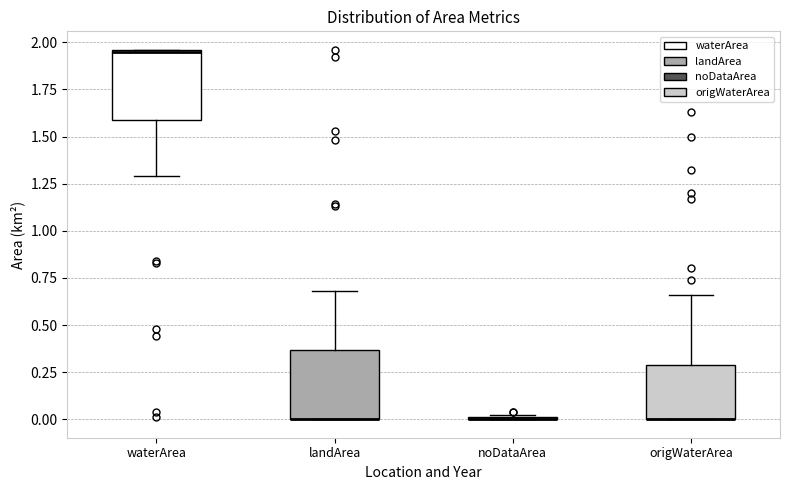

Where does the lower whisker of the box for waterArea end on the y-axis? The values are not printed on the chart, so give them approximately, as read against the axis.

1.30